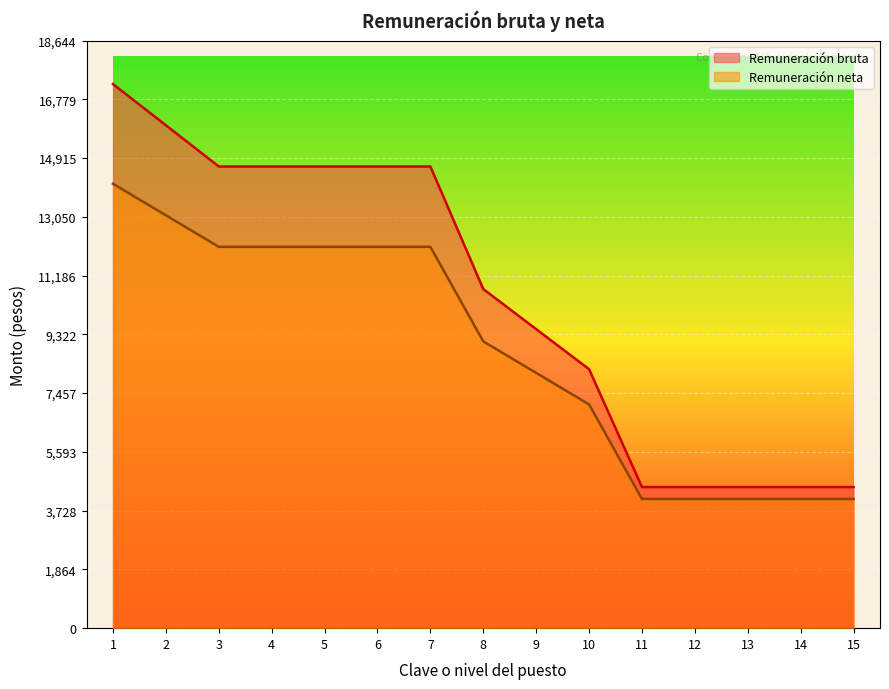

What is the difference between the Remuneración bruta values at 14 and 4?

10172.0